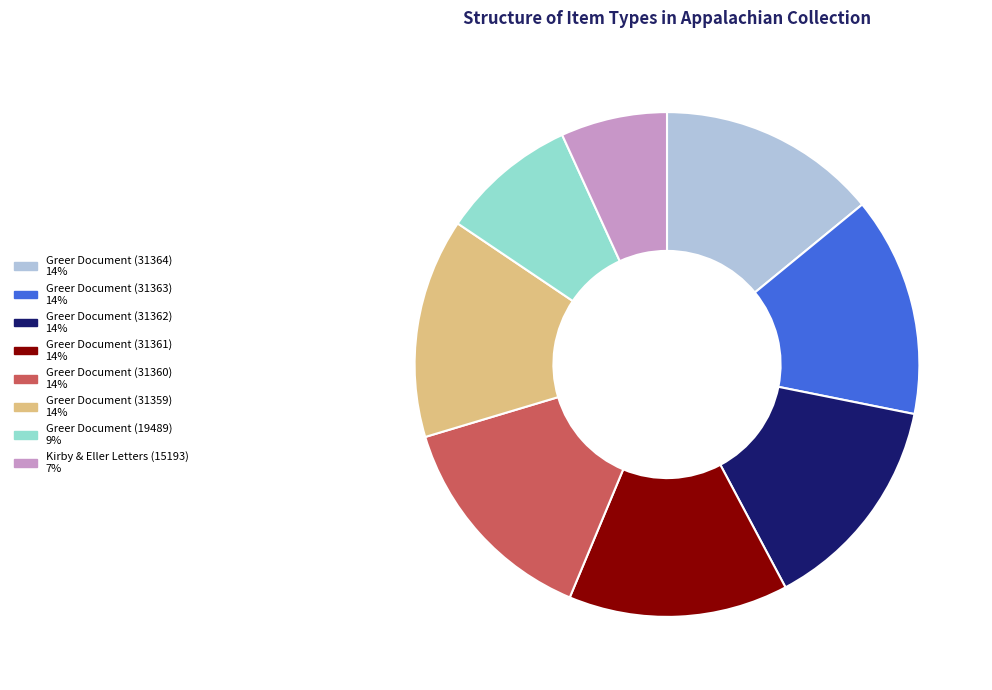

Approximately how many times larger is the value at Greer Document (31359) compared to Greer Document (31362)?

1.0